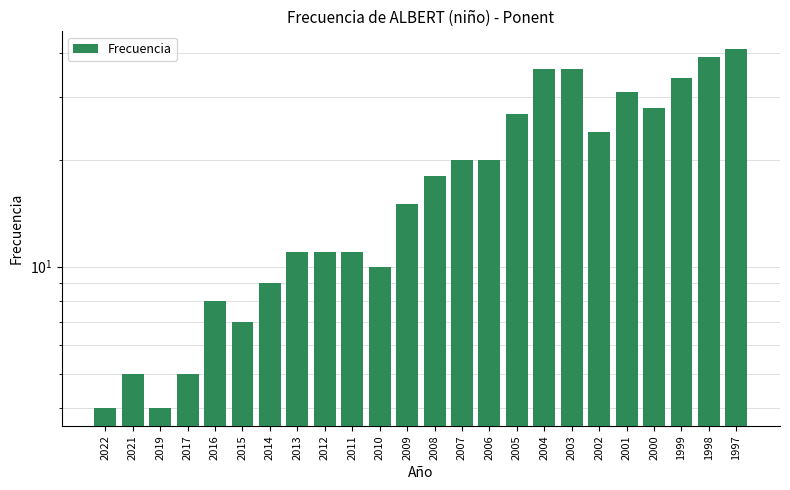

Is it true that the value at 2001 is 31?

True